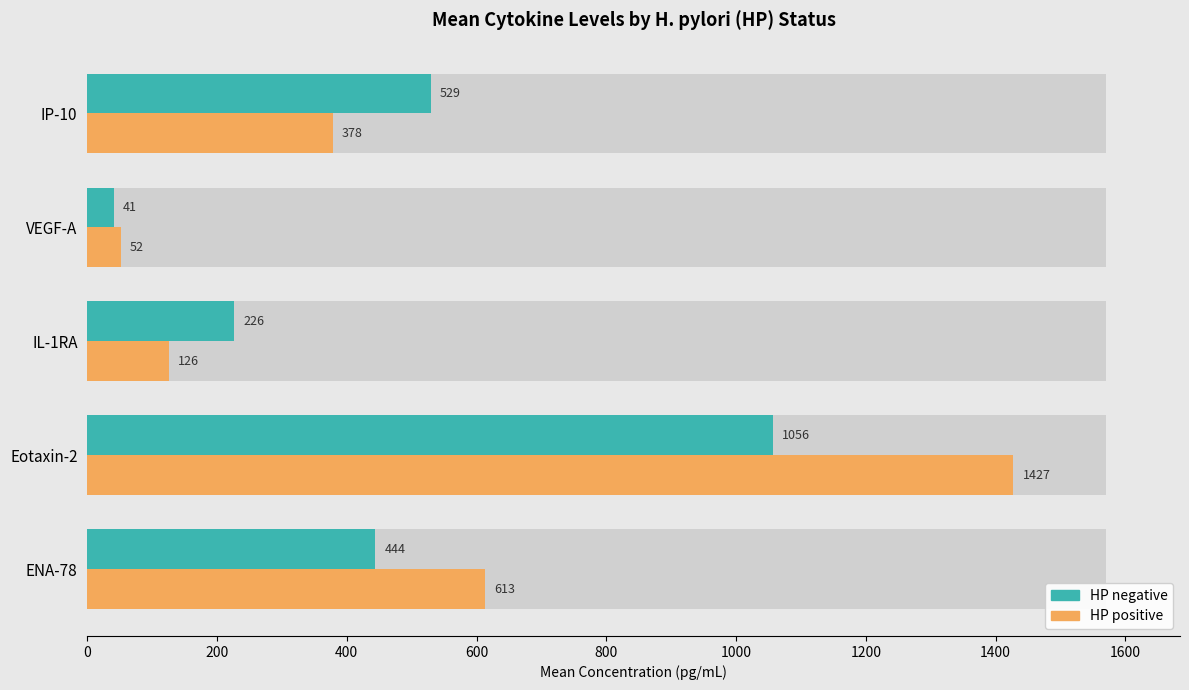

How many groups of bars are there?

5